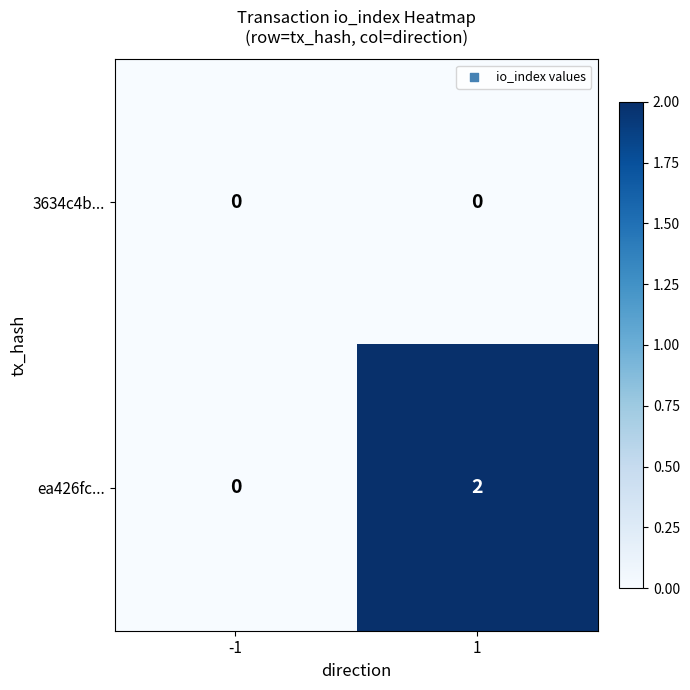

The 3634c4b... series shows 0 at -1. True or false?

True